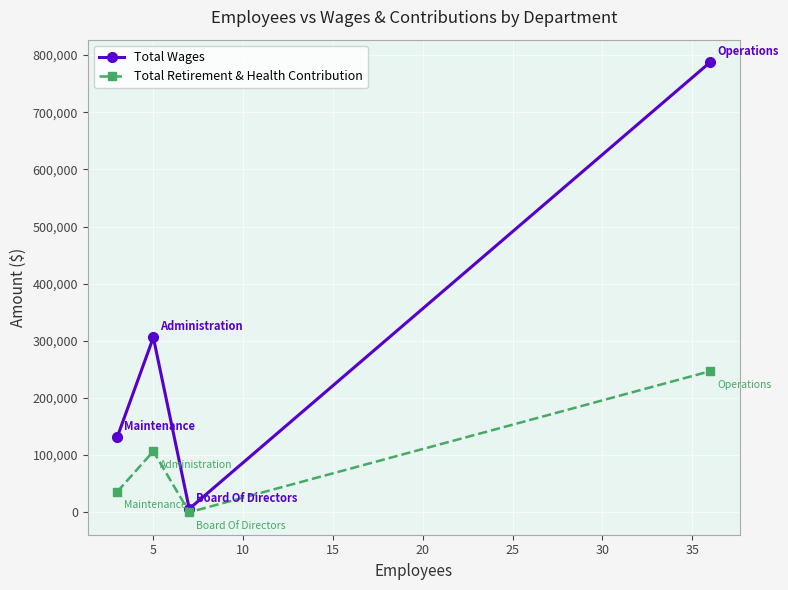

Which series has the widest spread of values?

Total Wages